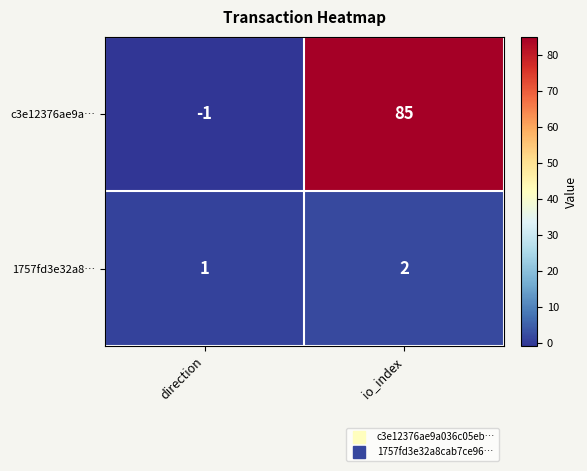

How many categories are shown in the chart?

2